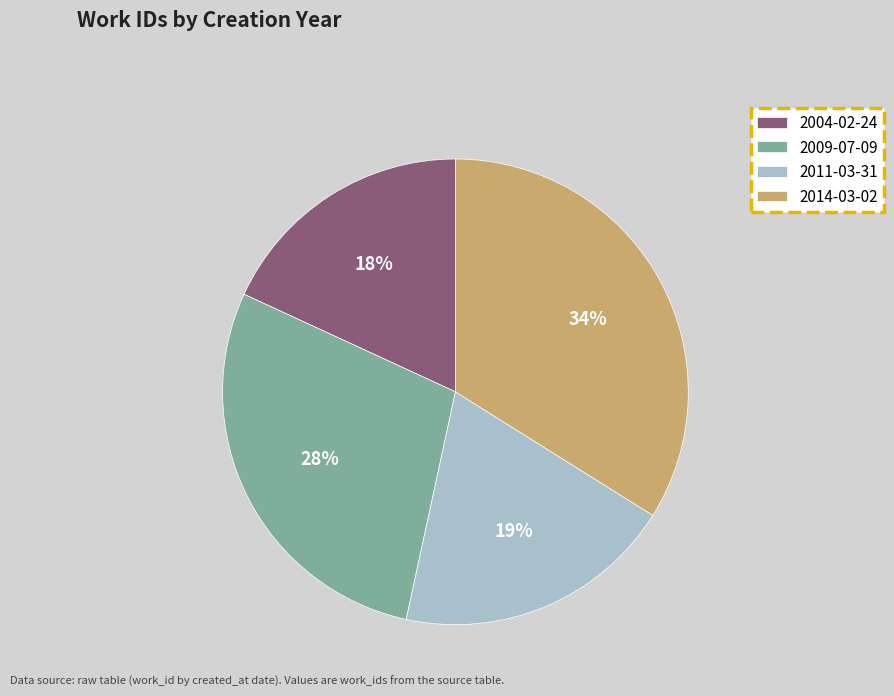

To the nearest percent, what portion does 2009-07-09 represent?

28%